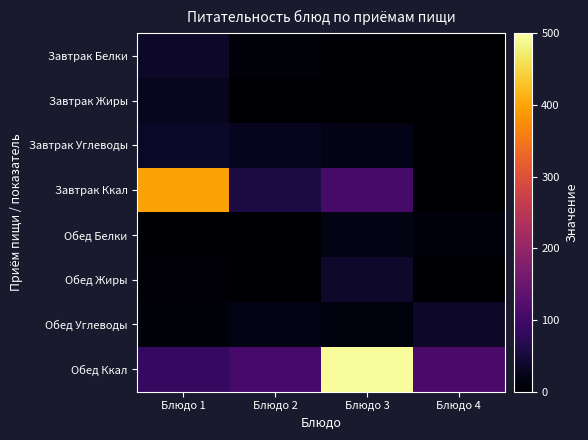

List the series in order of their peak value, highest first.

Обед Ккал, Завтрак Ккал, Обед Жиры, Завтрак Белки, Обед Углеводы, Завтрак Углеводы, Завтрак Жиры, Обед Белки